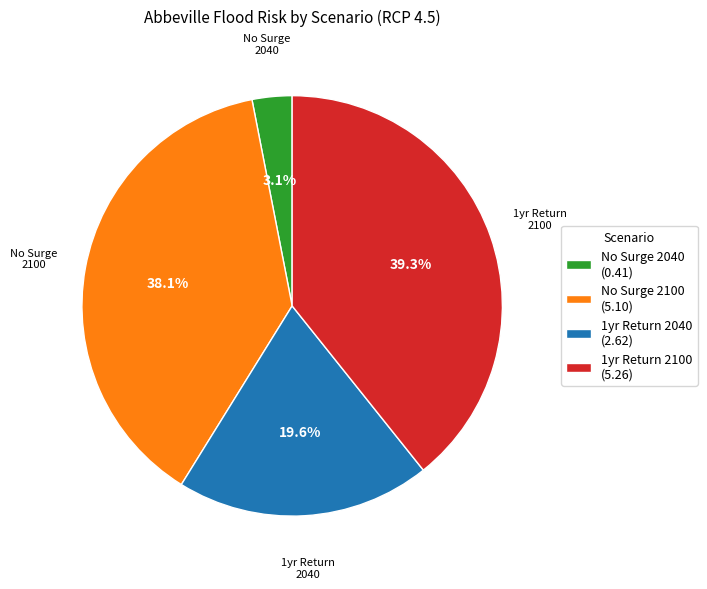

Is there any slice that represents more than half of the pie?

No